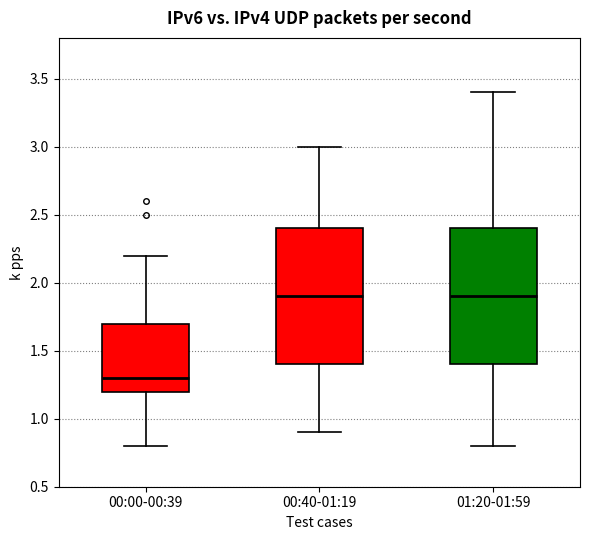

Which box's median line is the lowest?

00:00-00:39